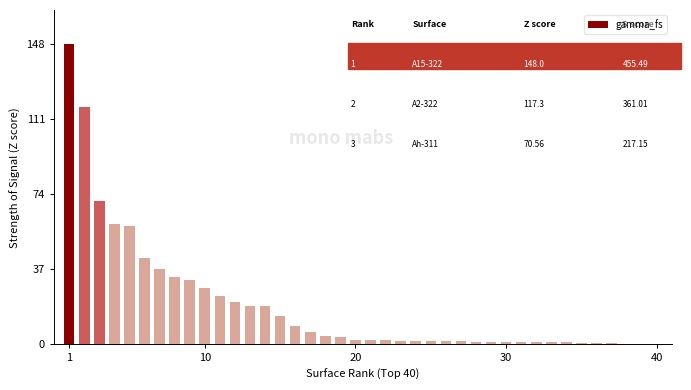

What is the greatest value displayed?

148.0